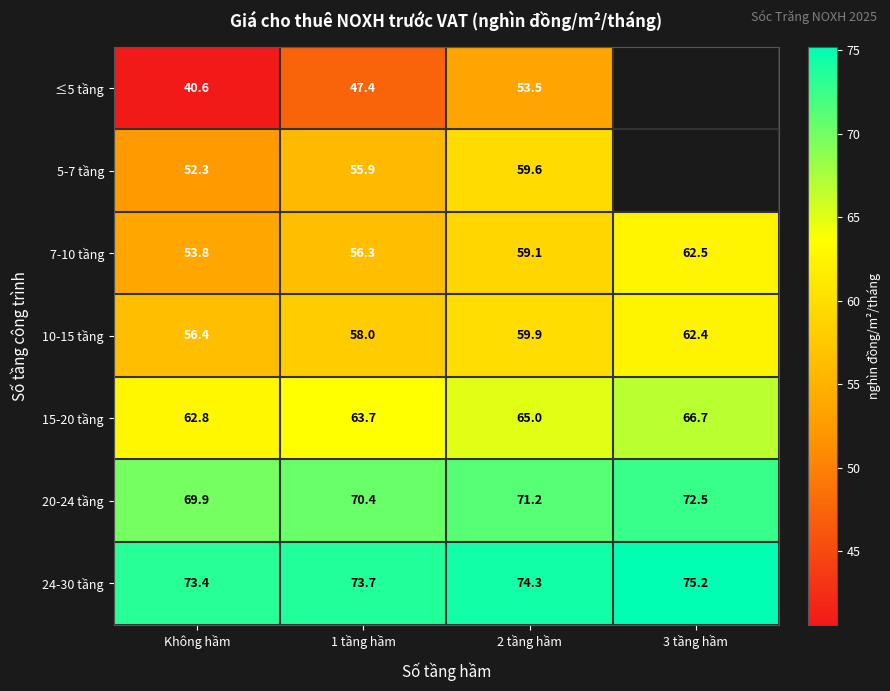

What is the sum of all 15-20 tầng values?

258.2